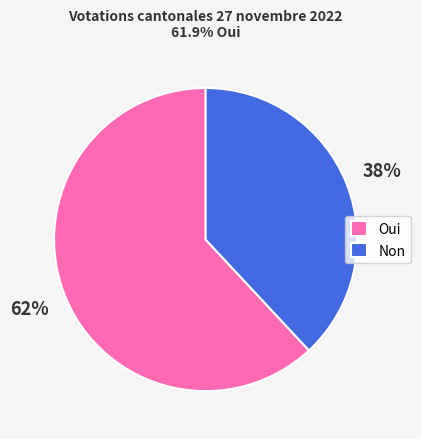

Is Non the majority of the pie?

No